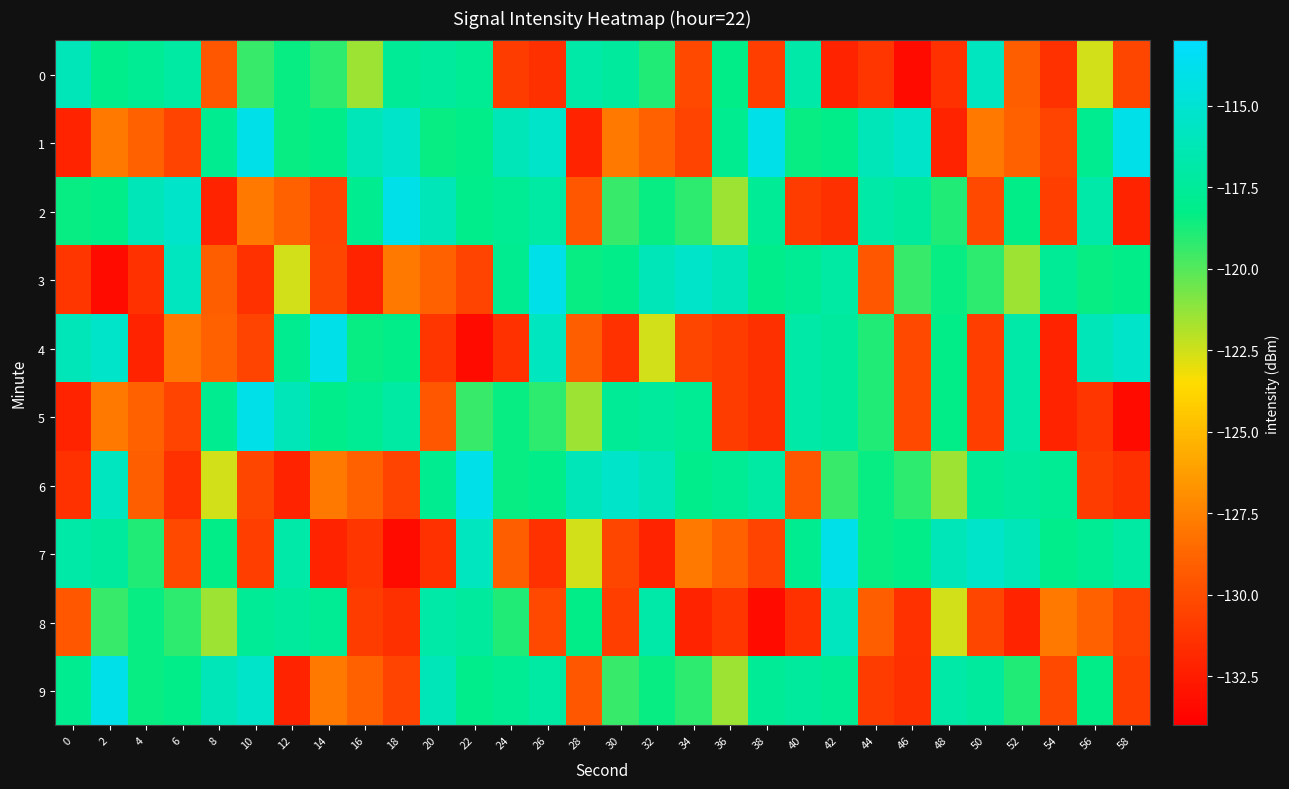

At which category is the sum across all series the highest?

42